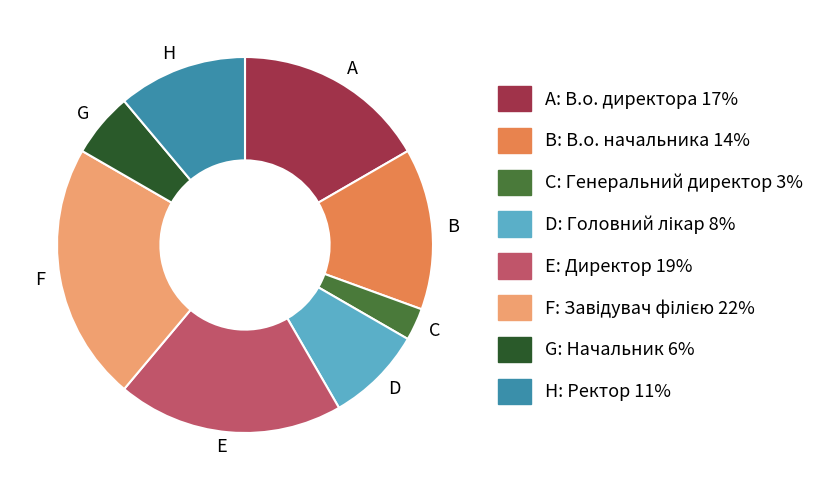

Is there any slice that represents more than half of the pie?

No